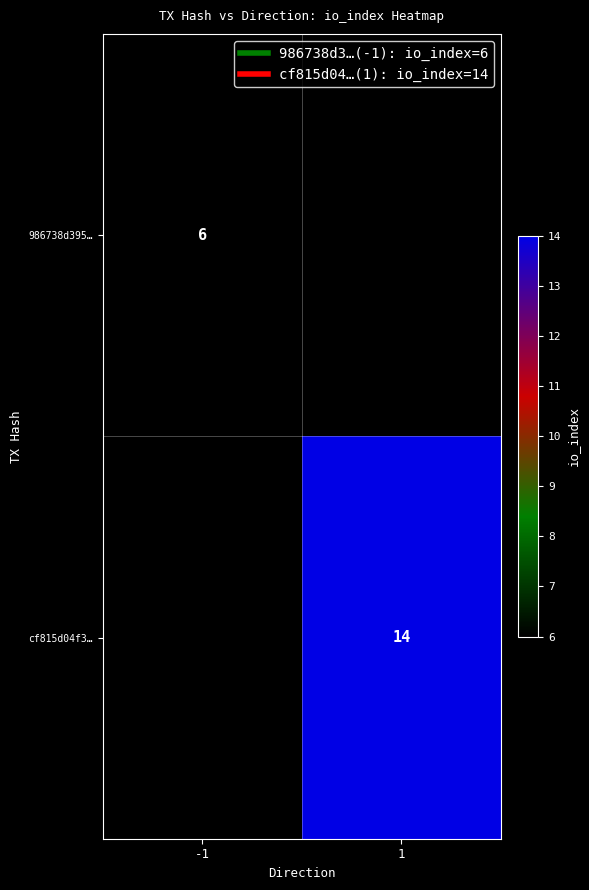

The value of cf815d04f3… at 1 is 14.0. True or false?

True